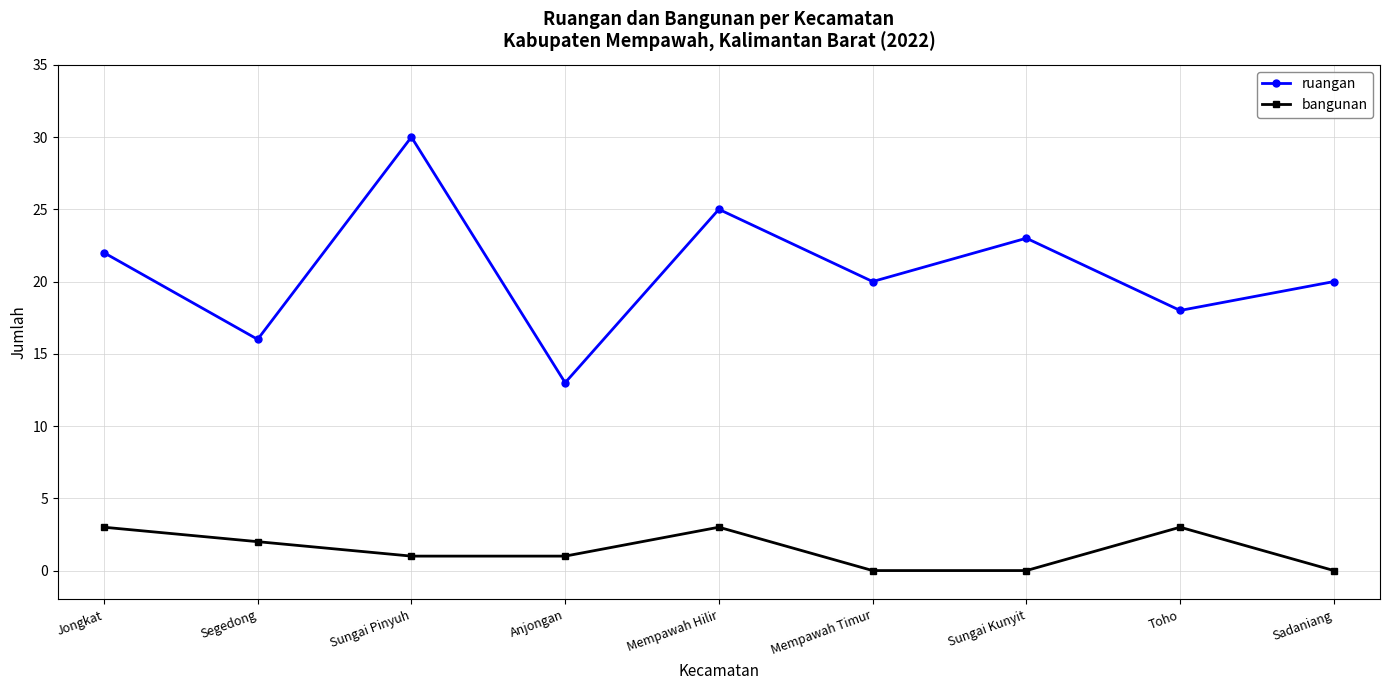

What are all the series names shown in the legend?

ruangan, bangunan